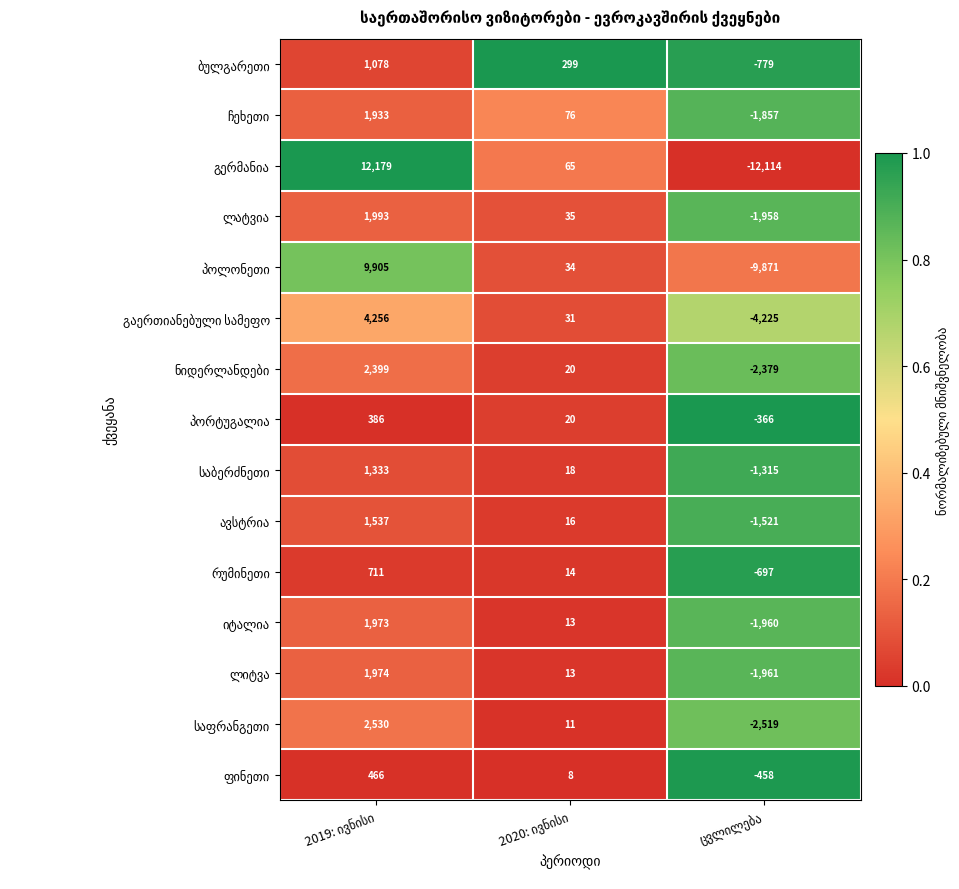

What is the greatest value displayed?

12179